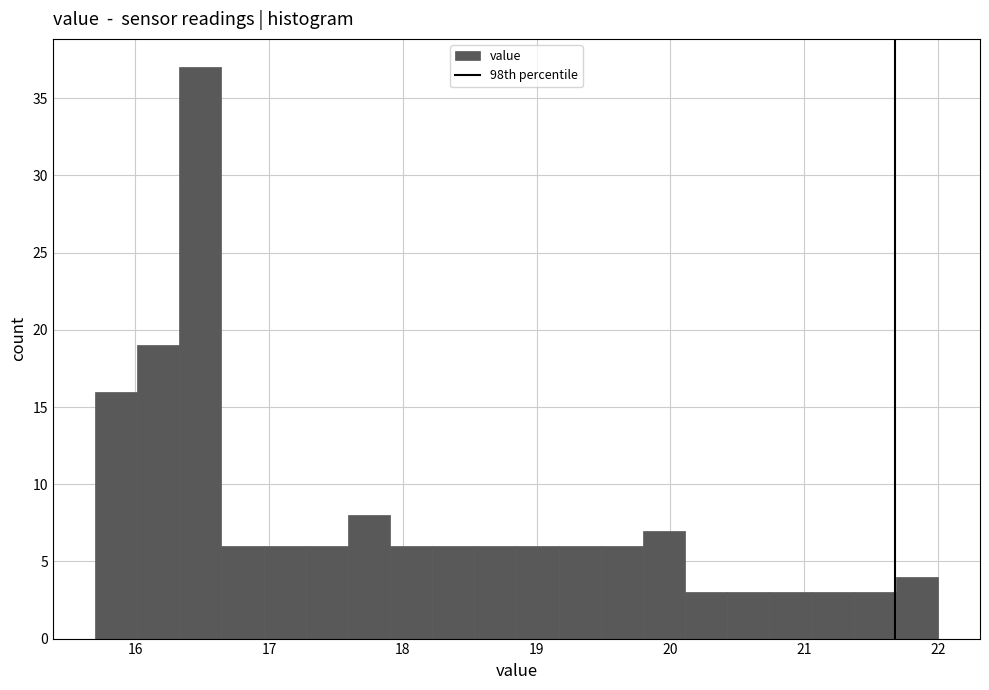

Around what value on the x-axis is the tallest bar? Give the approximate position of its centre, as read against the axis.

16.5